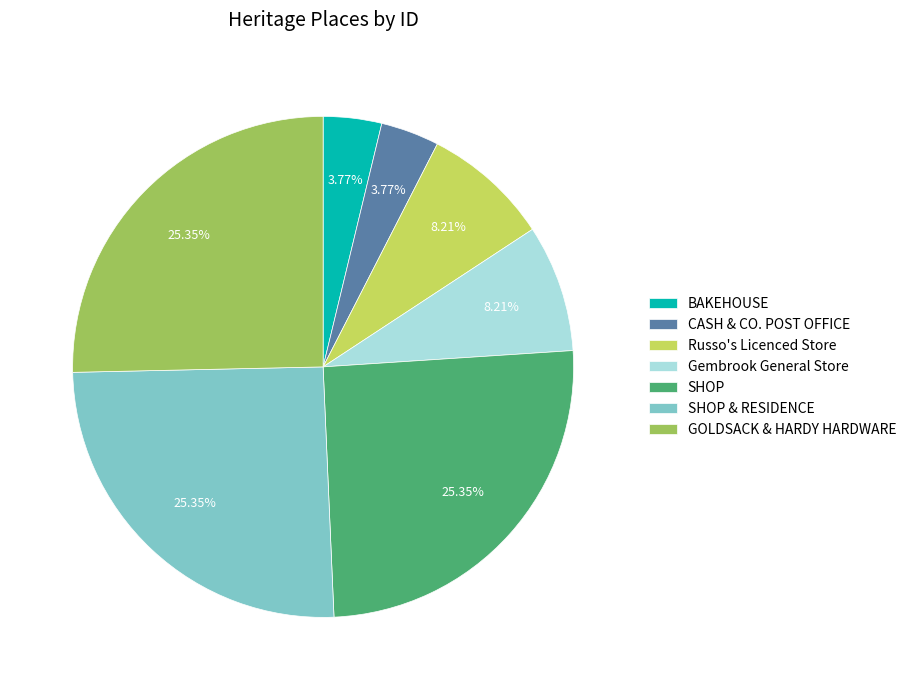

Count the number of slices in the pie.

7